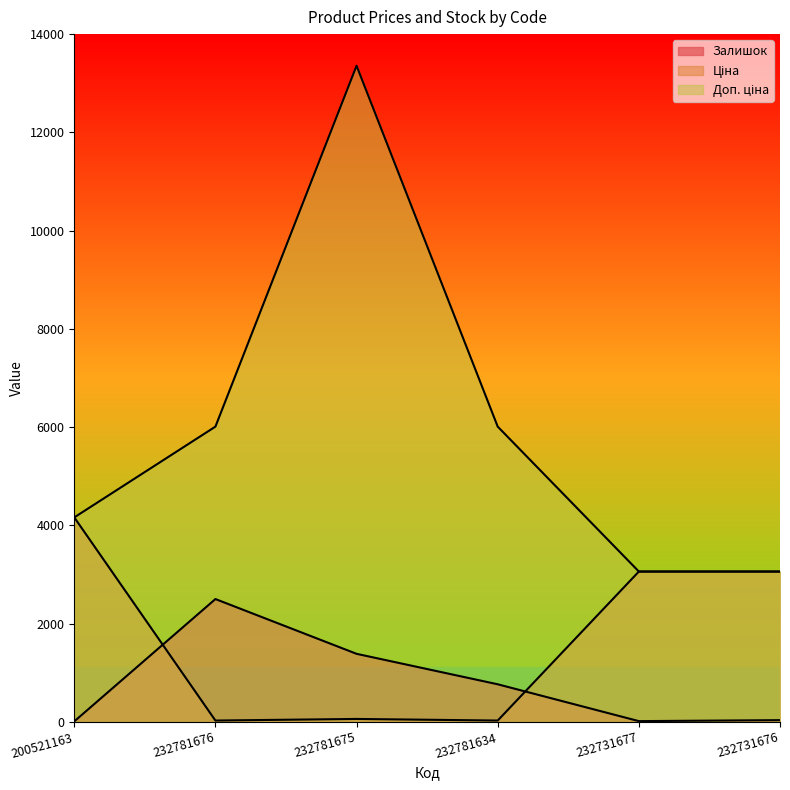

True or false: Залишок and Ціна intersect in this chart.

True